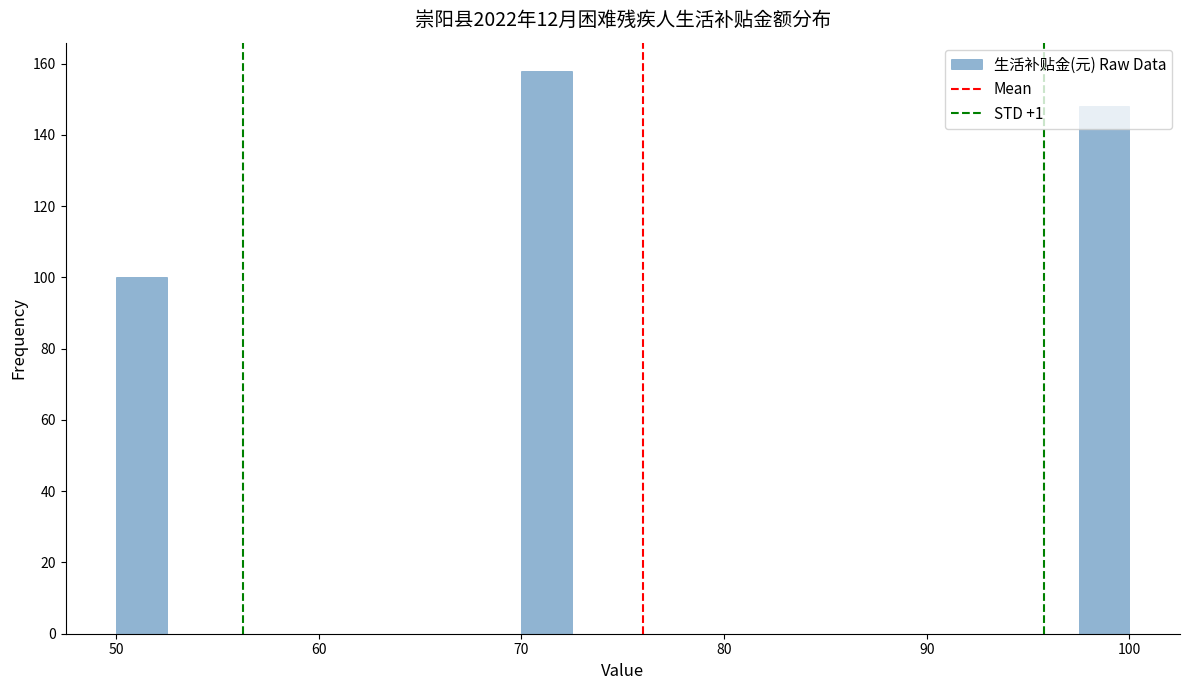

Around what value on the x-axis is the tallest bar? Give the approximate position of its centre, as read against the axis.

71